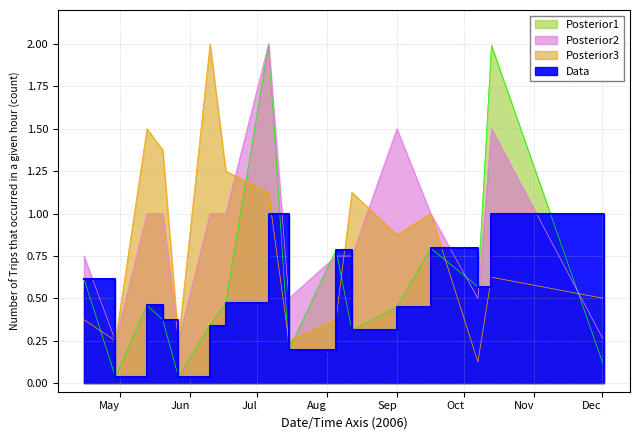

What is the highest value of the Posterior3 series?

2.0